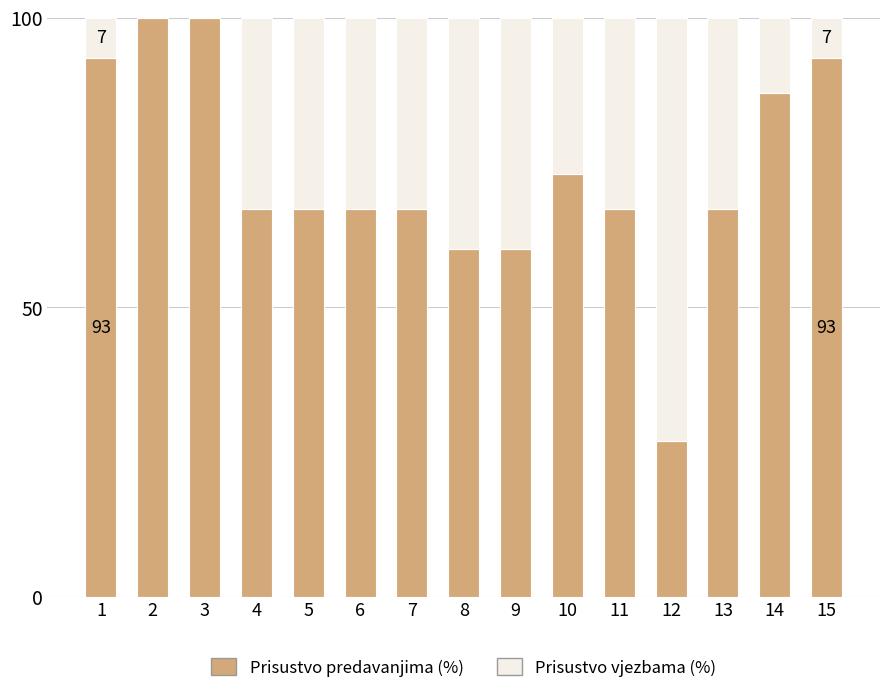

What is the maximum value for Prisustvo predavanjima (%)?

100